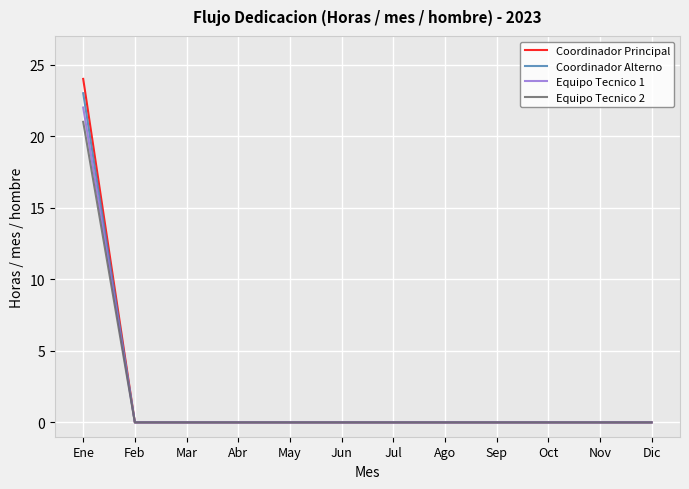

The value of Equipo Tecnico 1 at Ago is 0. True or false?

True